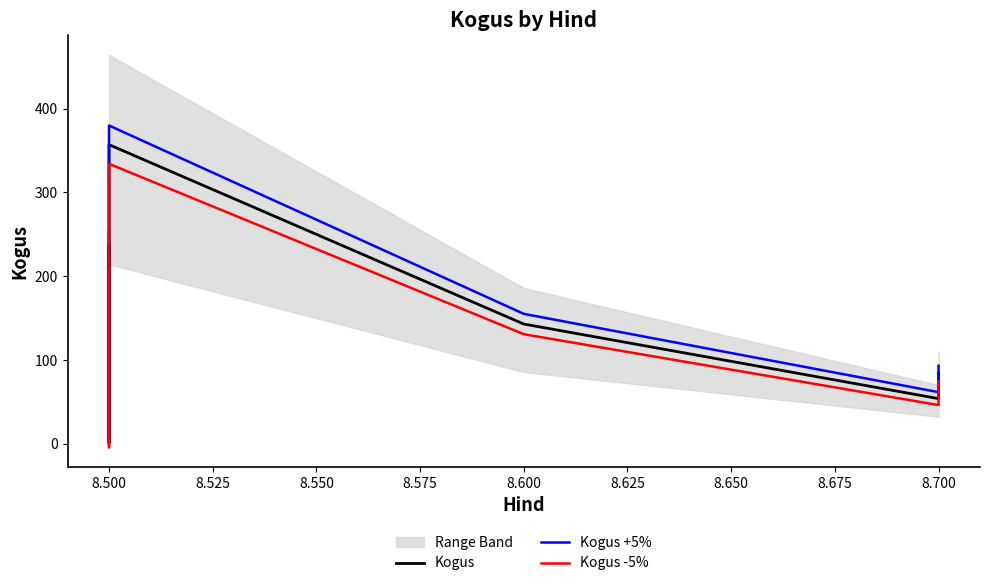

What is the highest value of the Kogus -5% series?

334.1